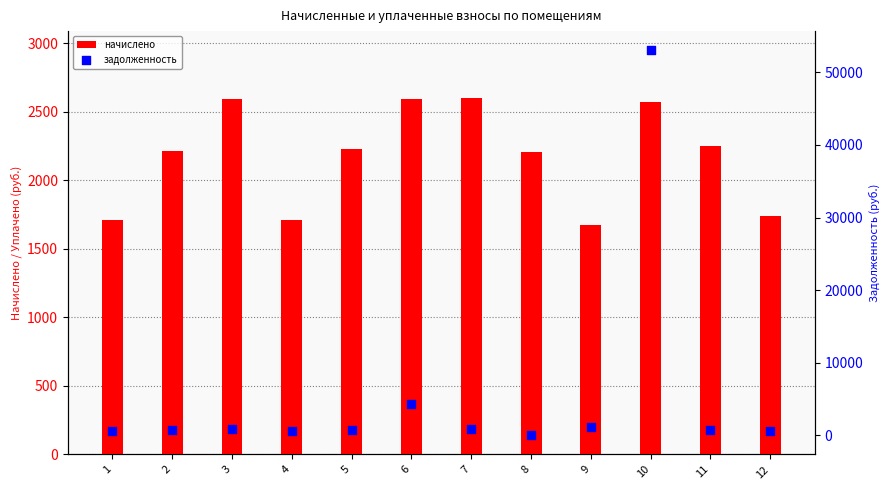

Is the value of начислено at 8 greater than the value of задолженность at 5?

Yes